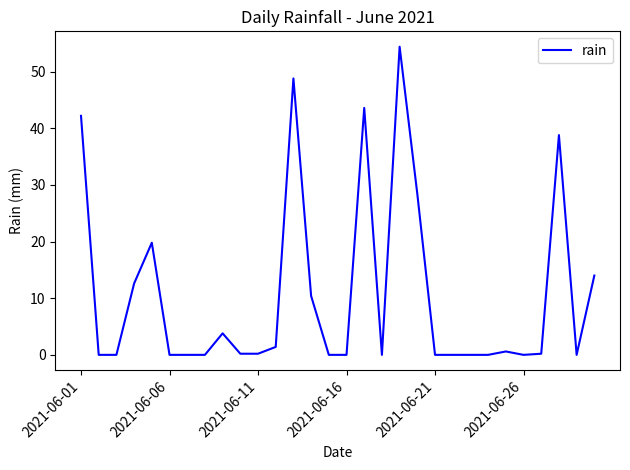

What is the difference between the second highest and minimum values?

48.8